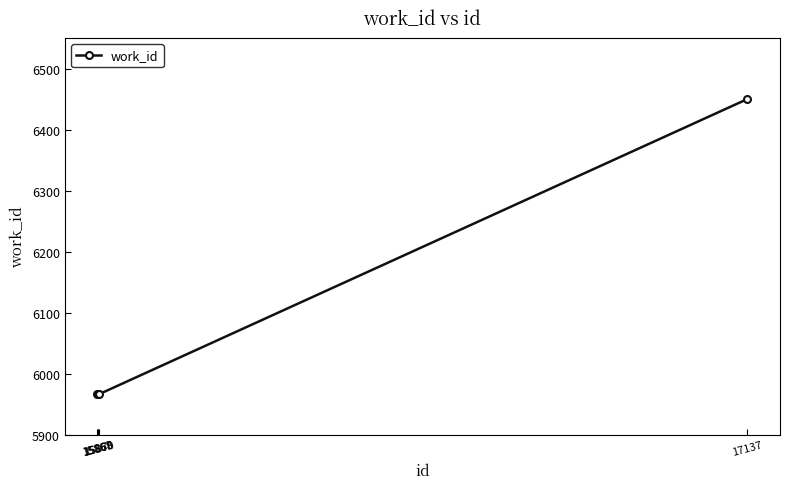

What is the value of the 3rd point from the left?

5966